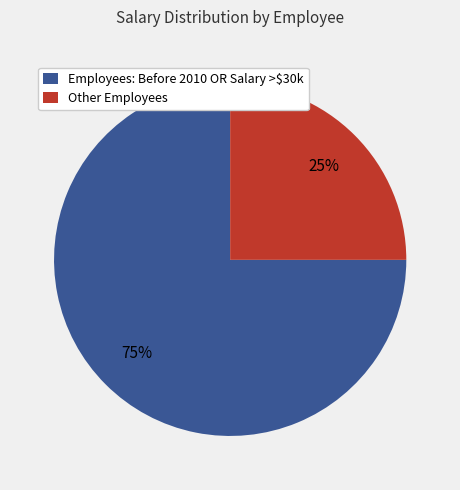

To the nearest percent, what is the difference between the largest and smallest slice percentages?

50%